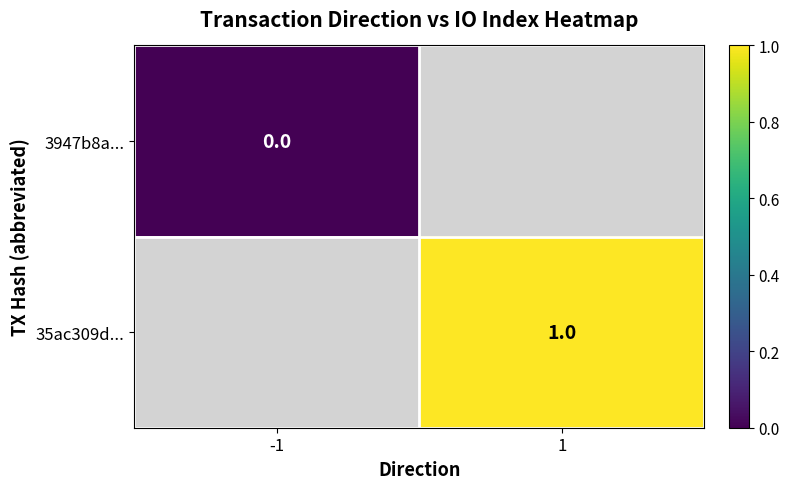

Which has a higher value, -1 or 1?

1